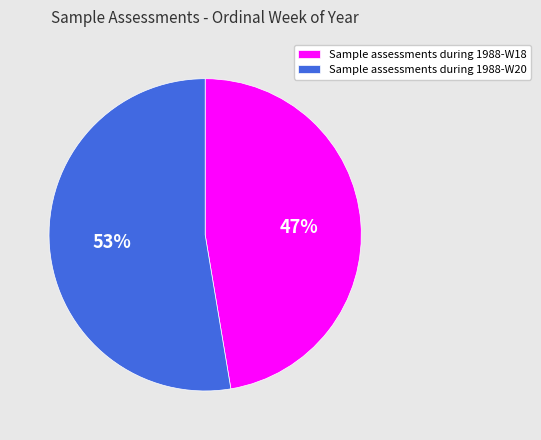

To the nearest percent, what portion does Sample assessments during 1988-W18 represent?

47%